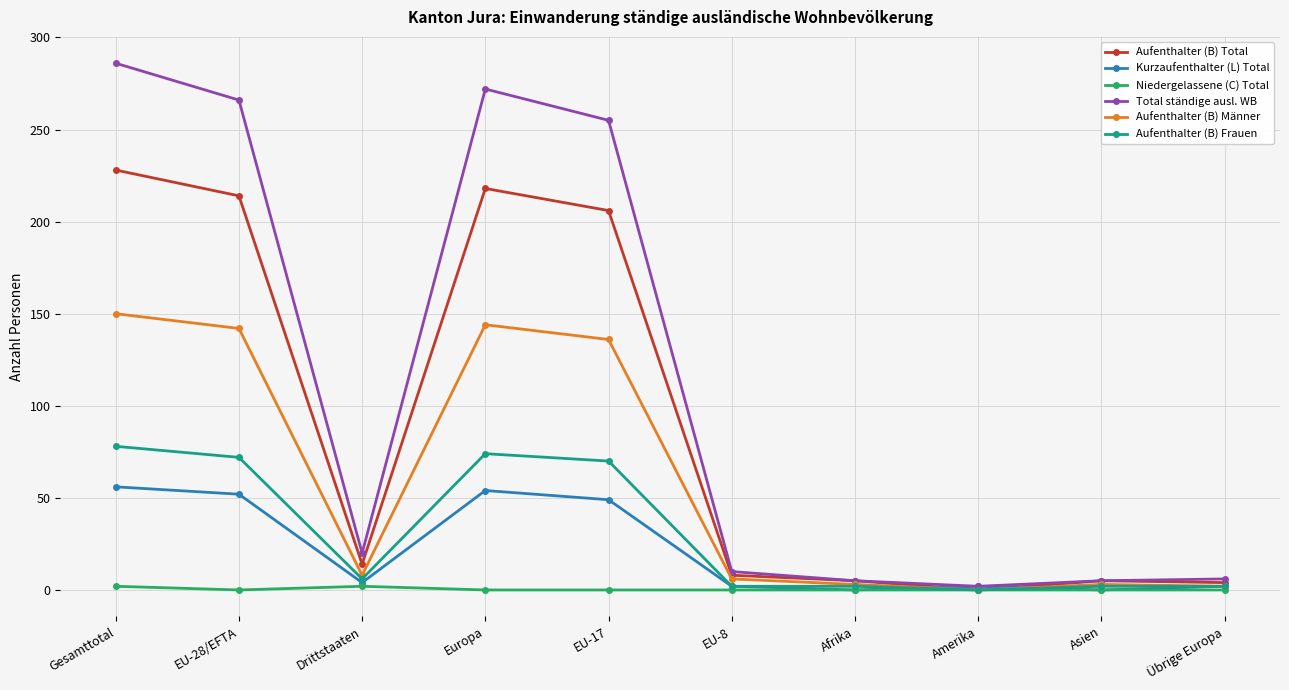

Count the Niedergelassene (C) Total values in the range 0 to 1.

8